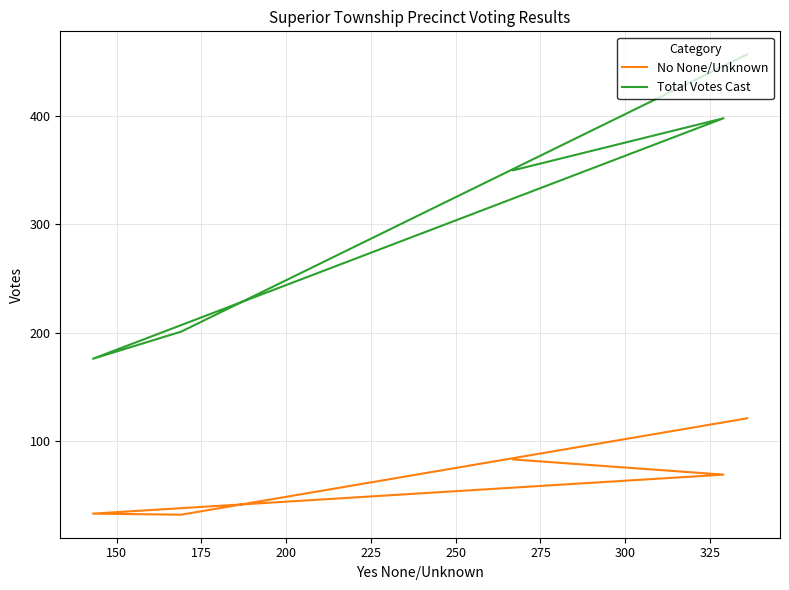

What is the greatest value displayed?

457